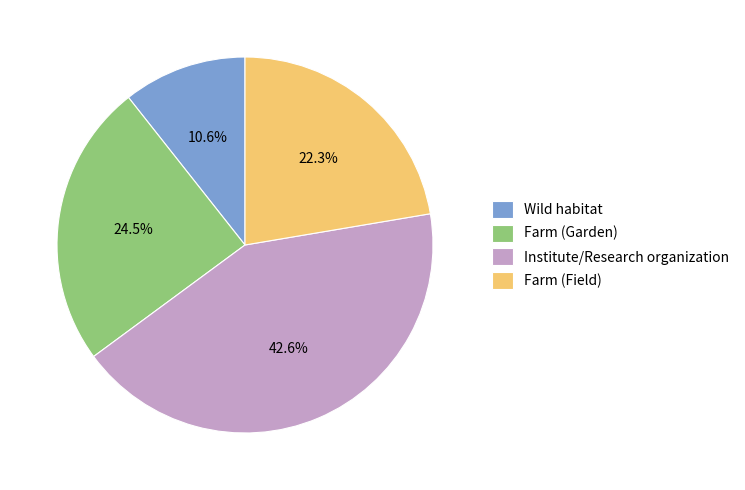

Which category has the smallest portion of the pie?

Wild habitat